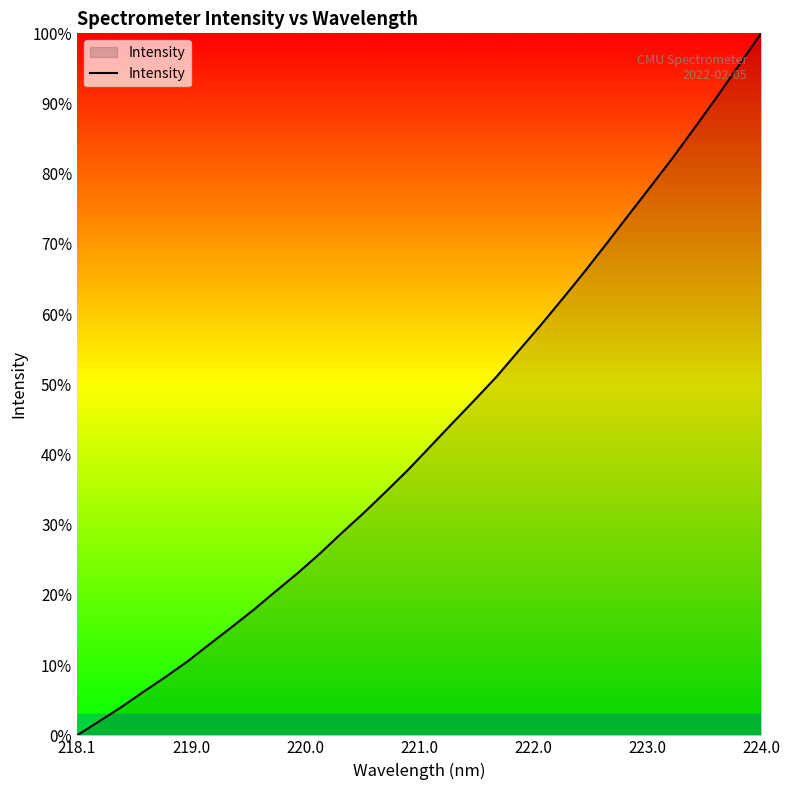

What is the maximum value shown in the chart?

100.0